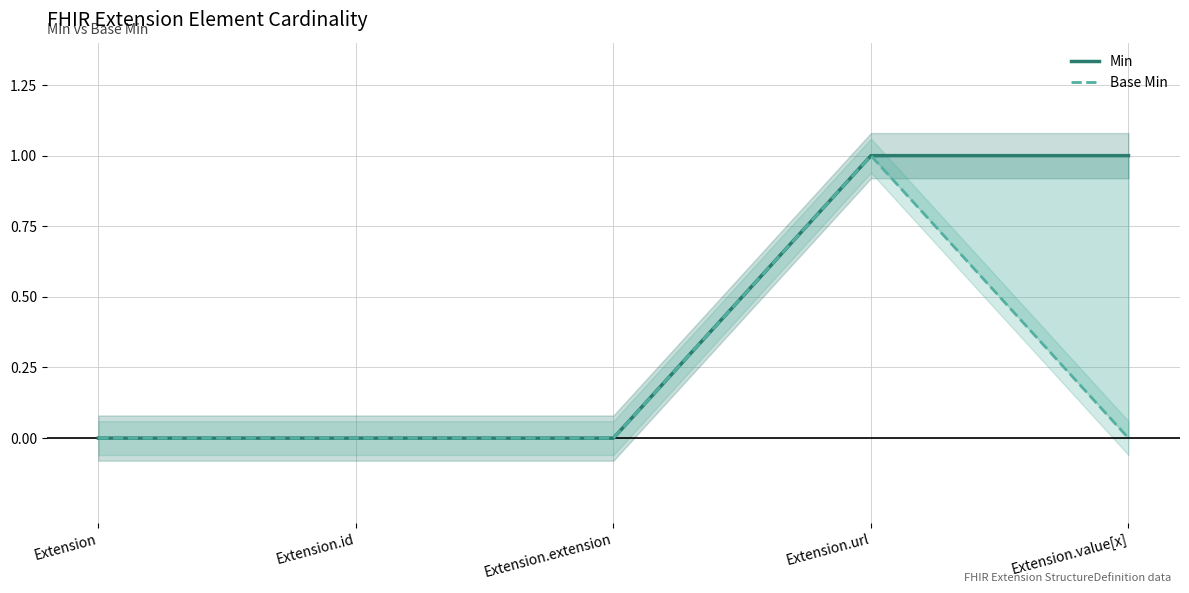

What is the greatest value displayed?

1